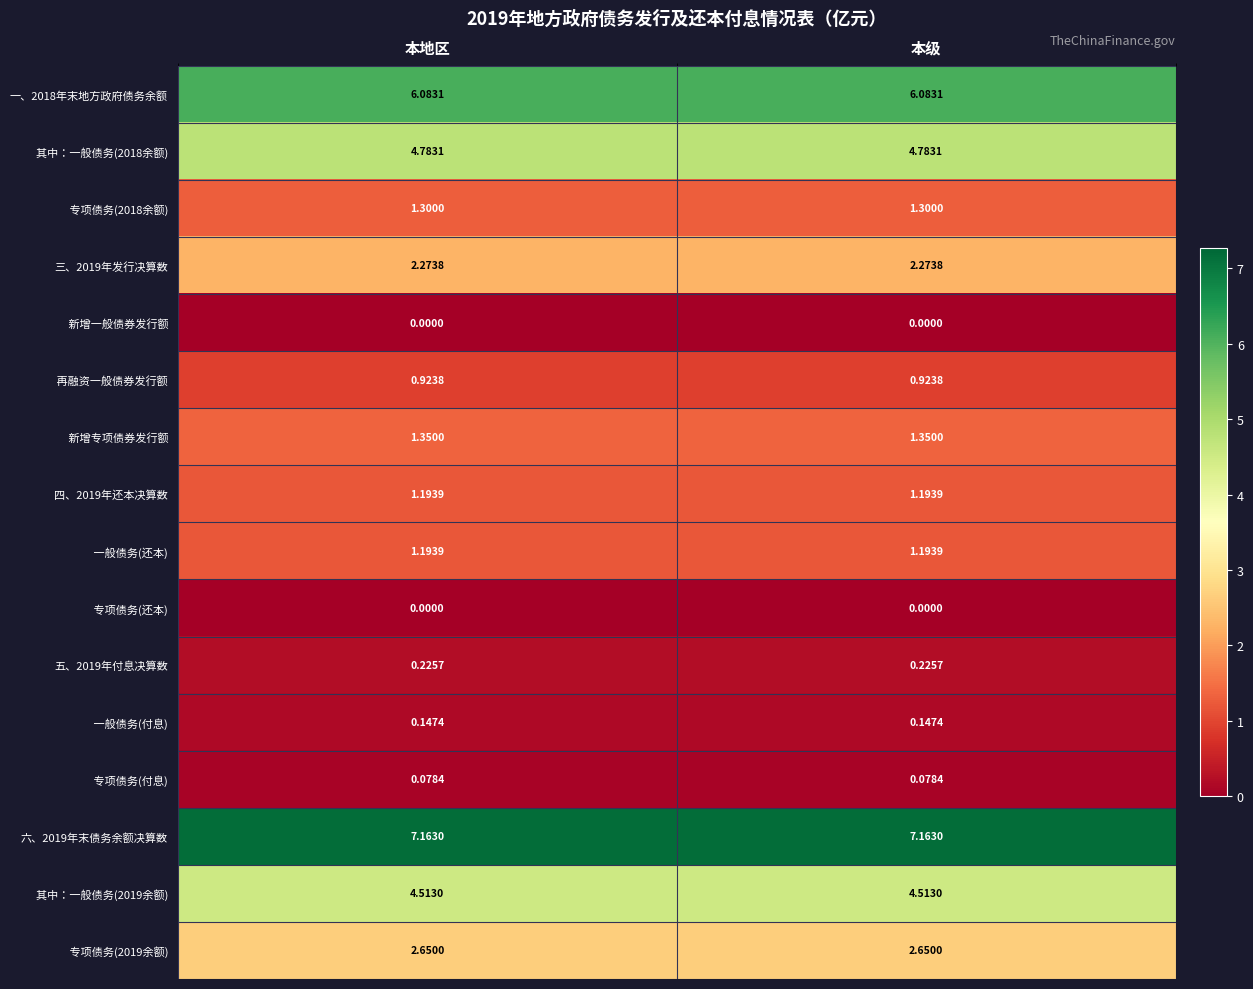

How many data points does each series have?

2